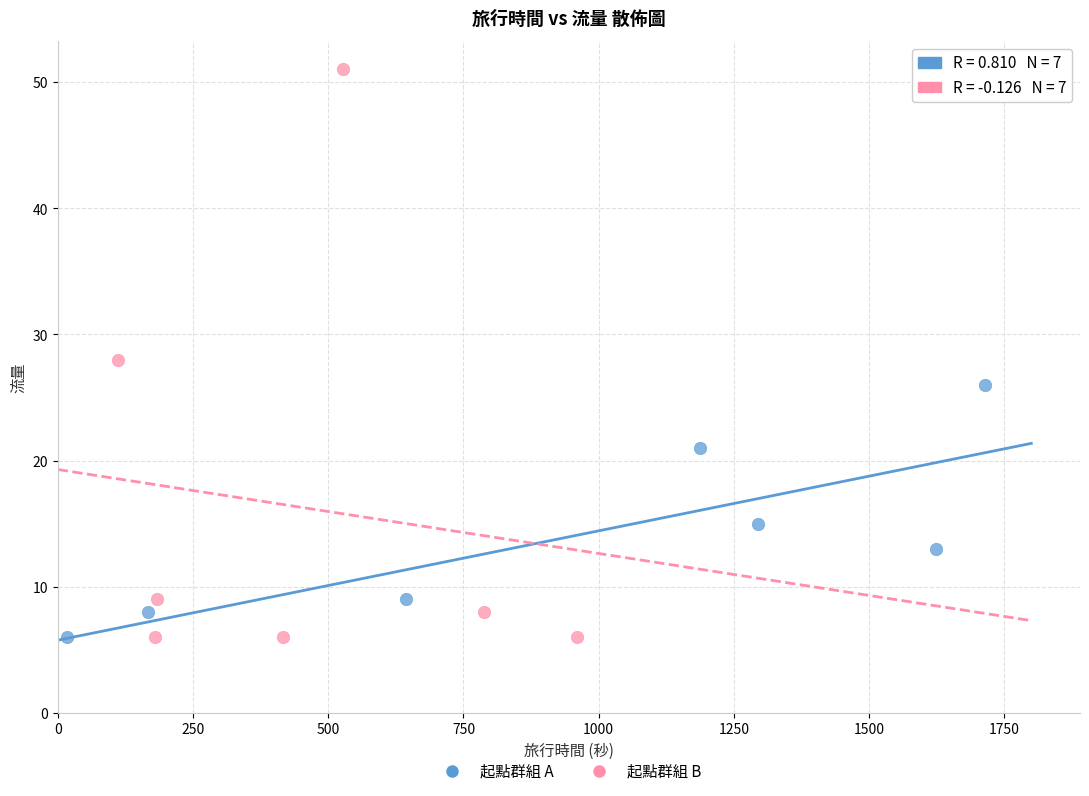

Which series has the largest Y range (max minus min)?

起點群組 B